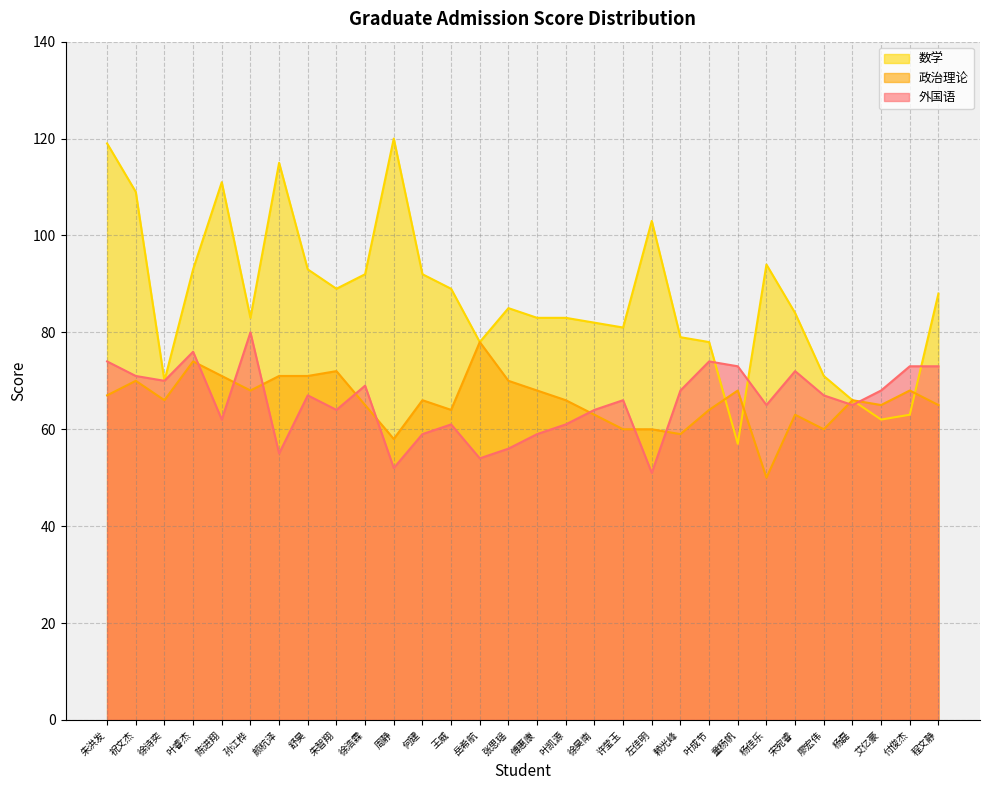

Between 艾亿豪 and 朱洪发, which is larger?

朱洪发